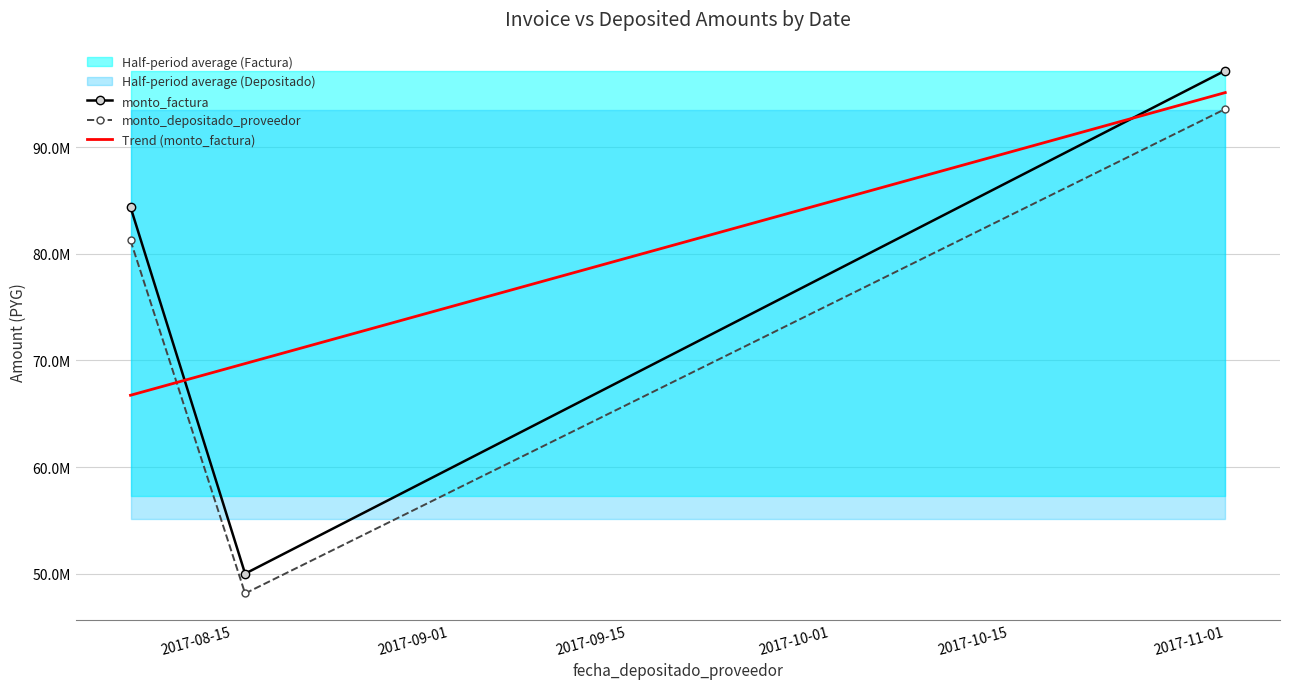

True or false: monto_depositado_proveedor has a value of 152740331.4 at 2017-11-01.

False